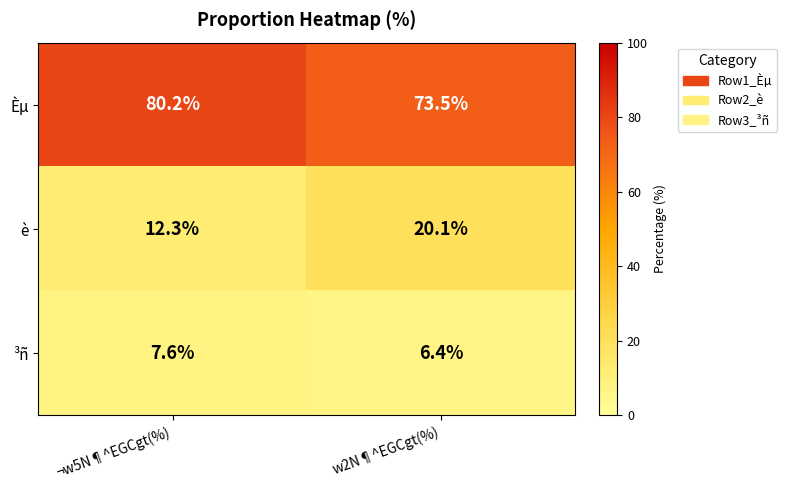

Count the number of data series in this chart.

3